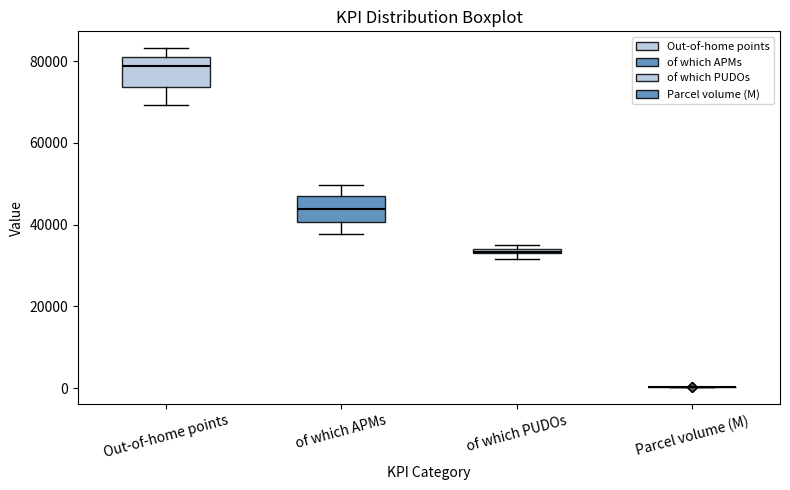

Where is the lower edge of the box for of which PUDOs on the y-axis? The values are not printed on the chart, so give them approximately, as read against the axis.

32000